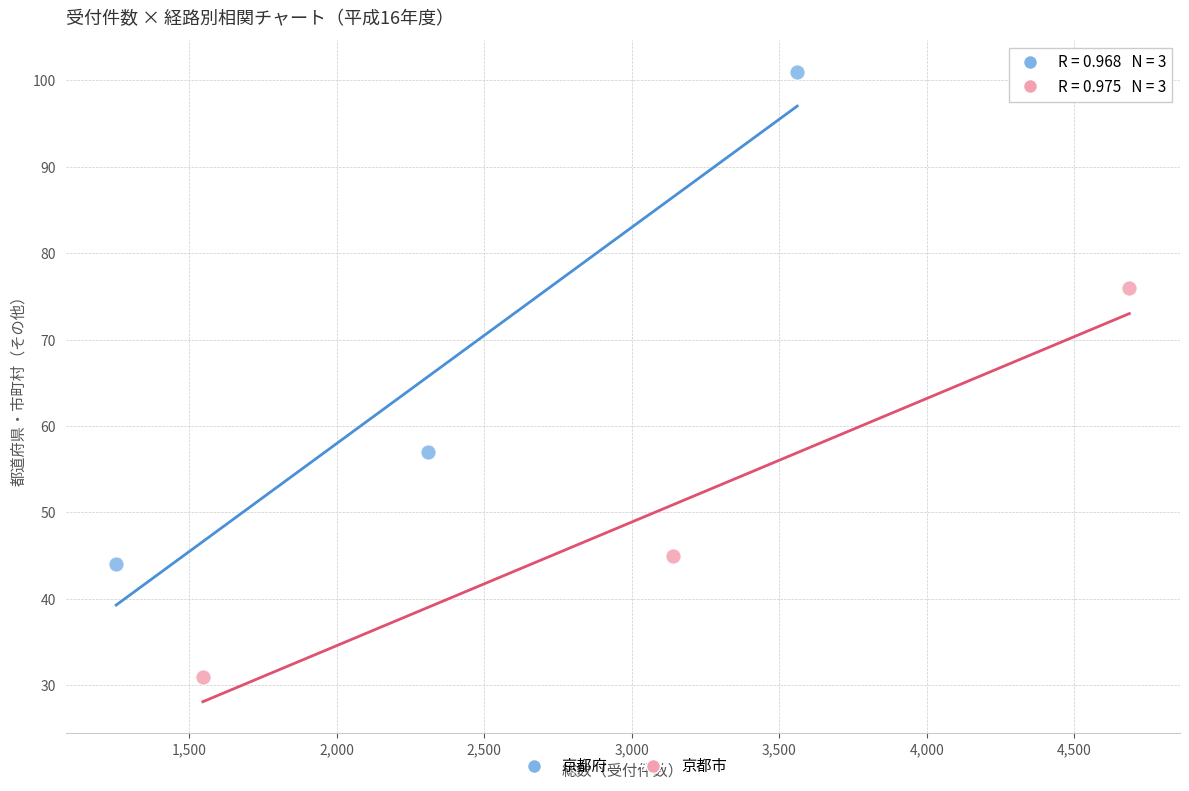

Which series has the largest Y range (max minus min)?

京都府